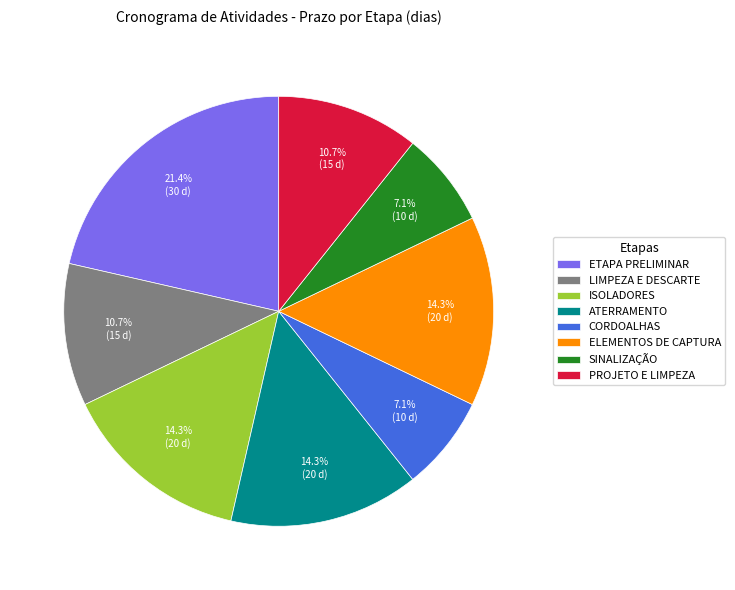

How many segments does this pie chart have?

8